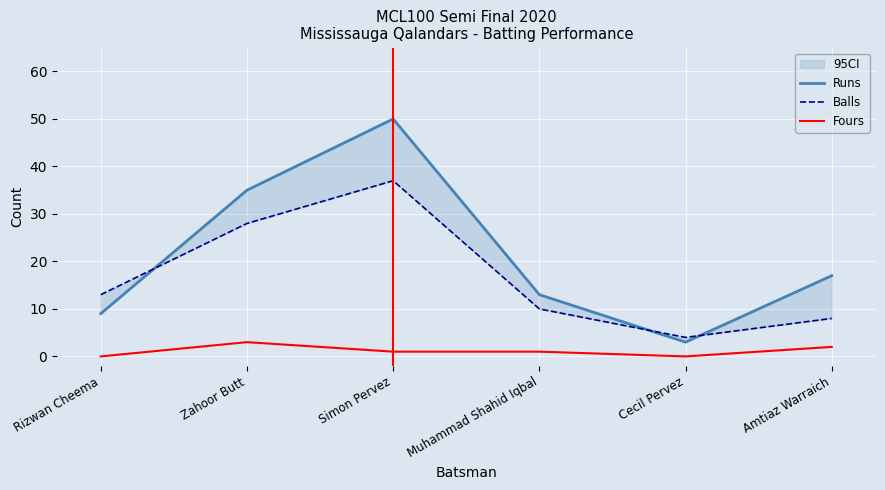

The Fours series shows -1 at Cecil Pervez. True or false?

False